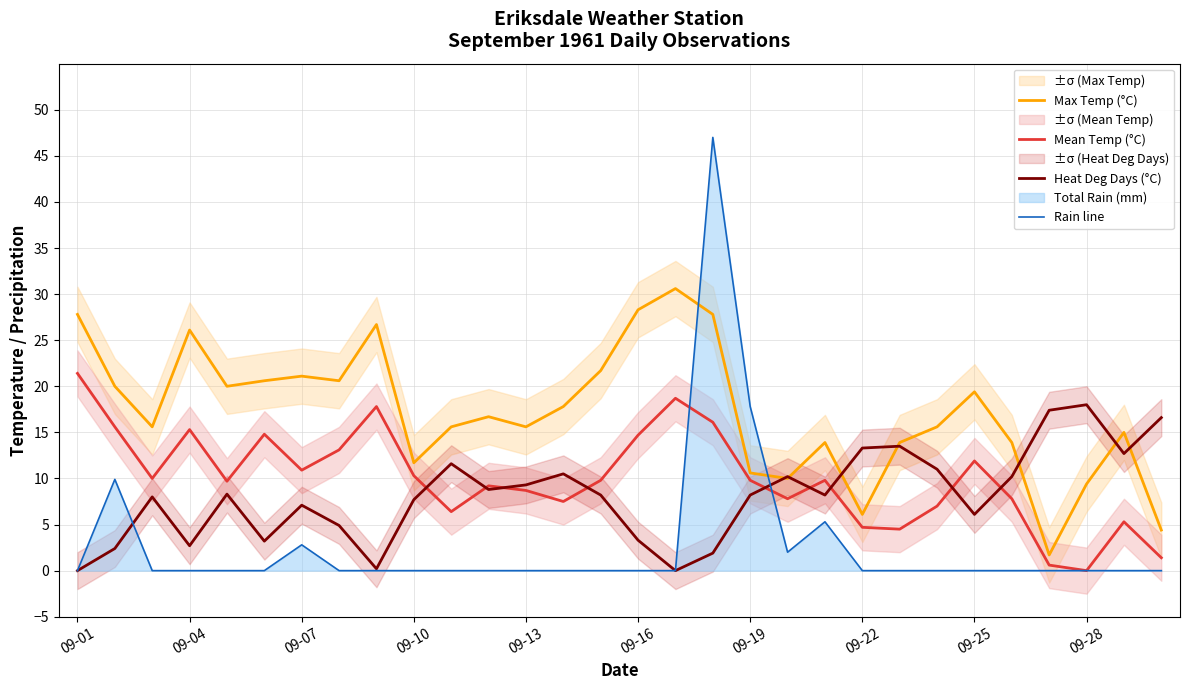

Count the number of categories in the chart.

30